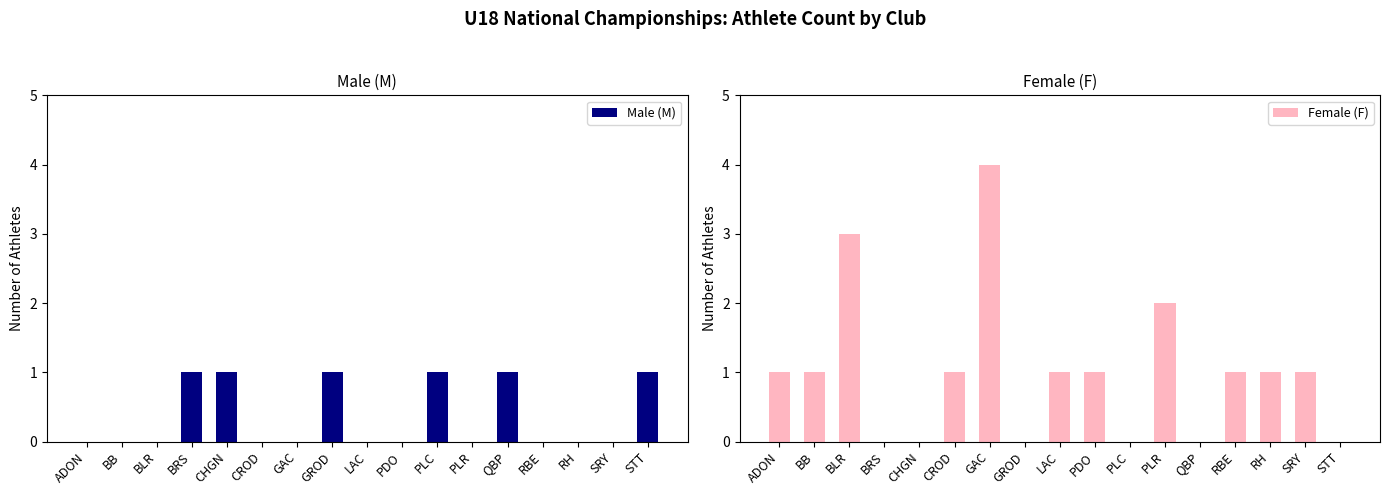

At which category is the sum across all series the highest?

GAC